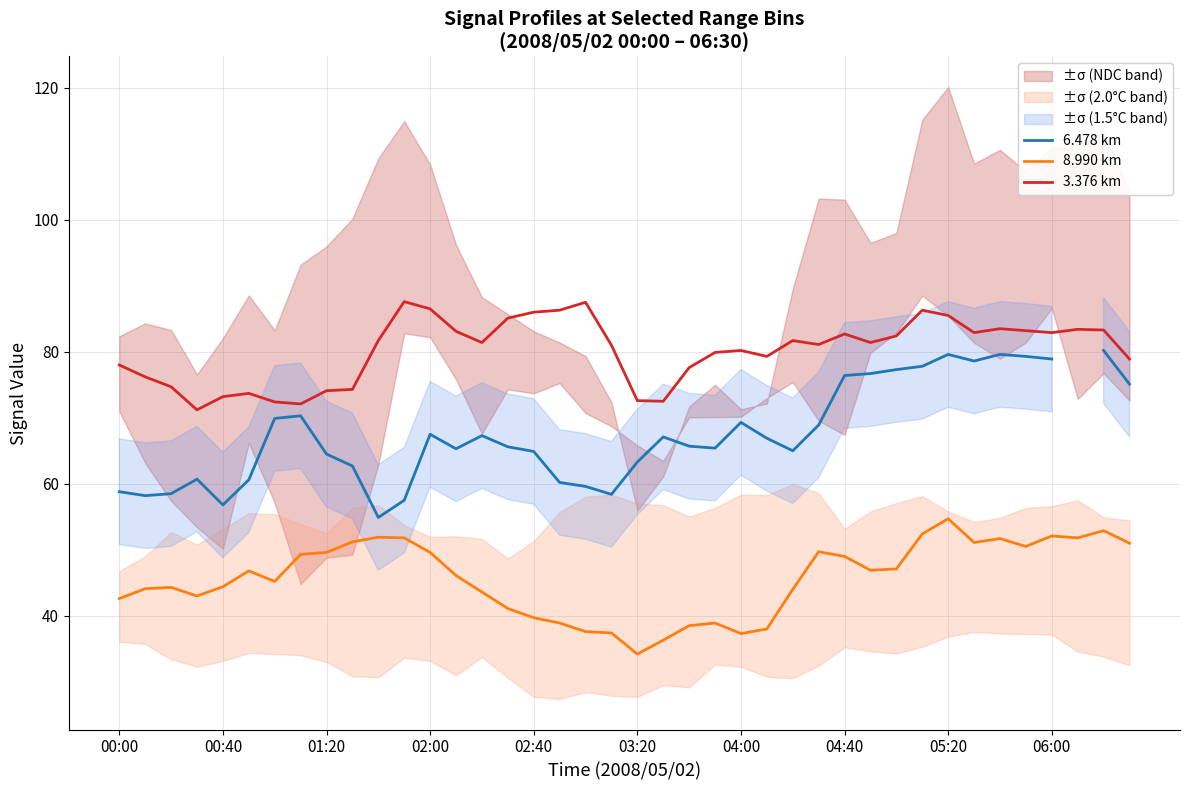

True or false: 6.478 km and 8.990 km cross at least once.

False